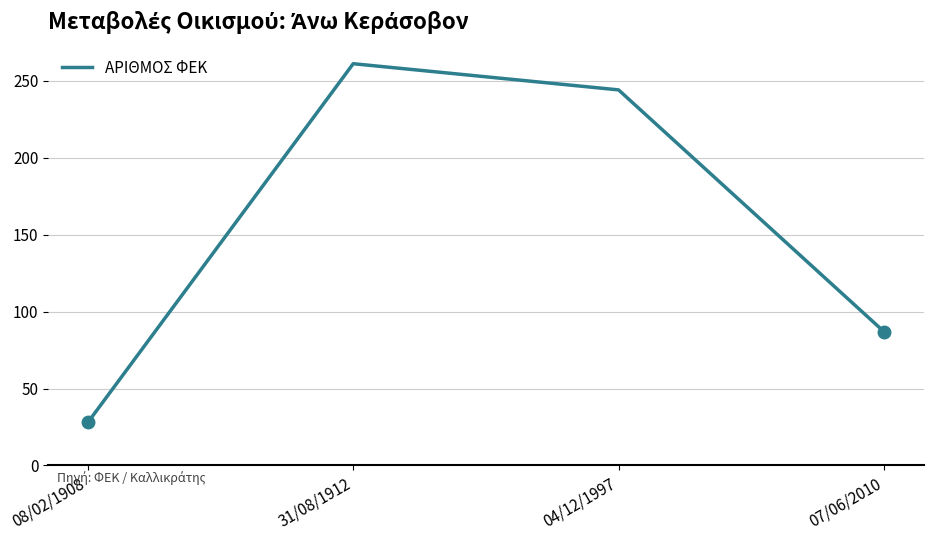

What position from the right is 08/02/1908?

4